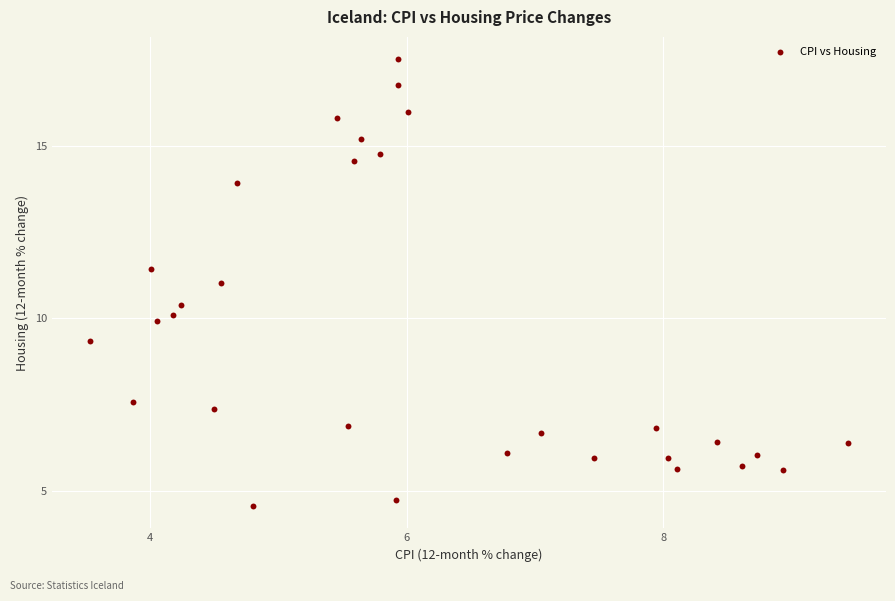

What is the range of X values (max minus min)?

5.9